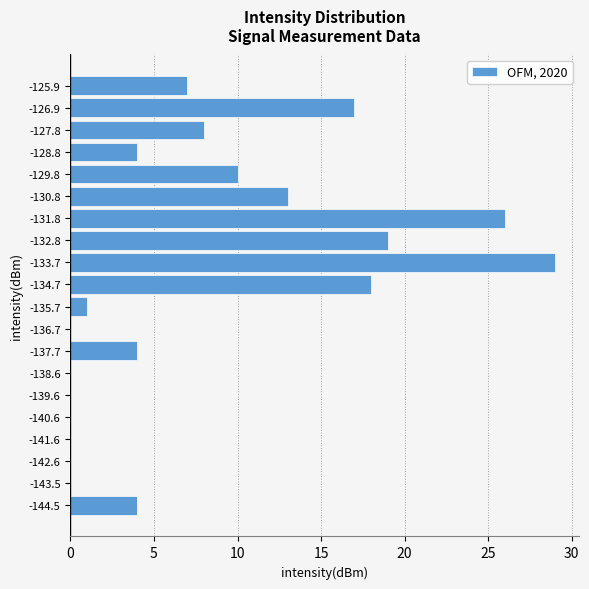

Reading bottom to top, list every bar in this chart as the range it spans on the y-axis followed by its length. Neither the bar edges nor the lengths are printed on the chart, so give them approximately, as read against the axes.

-145.00 to -144.02: 4
-144.02 to -143.04: 0
-143.04 to -142.06: 0
-142.06 to -141.08: 0
-141.08 to -140.10: 0
-140.10 to -139.12: 0
-139.12 to -138.14: 0
-138.14 to -137.16: 4
-137.16 to -136.18: 0
-136.18 to -135.20: 1
-135.20 to -134.22: 18
-134.22 to -133.24: 29
-133.24 to -132.26: 19
-132.26 to -131.28: 26
-131.28 to -130.30: 13
-130.30 to -129.32: 10
-129.32 to -128.34: 4
-128.34 to -127.36: 8
-127.36 to -126.38: 17
-126.38 to -125.40: 7